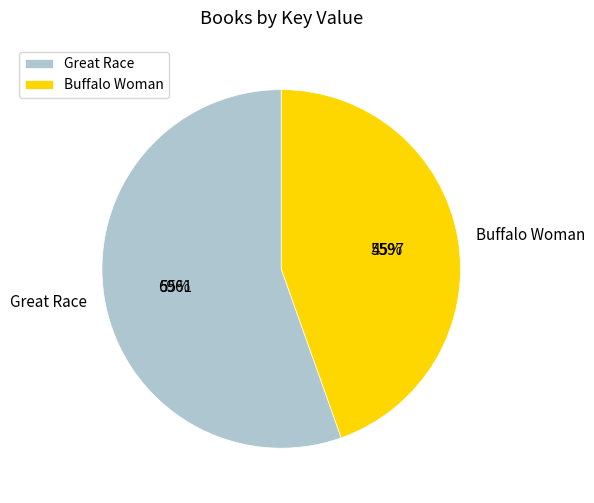

How many segments does this pie chart have?

2